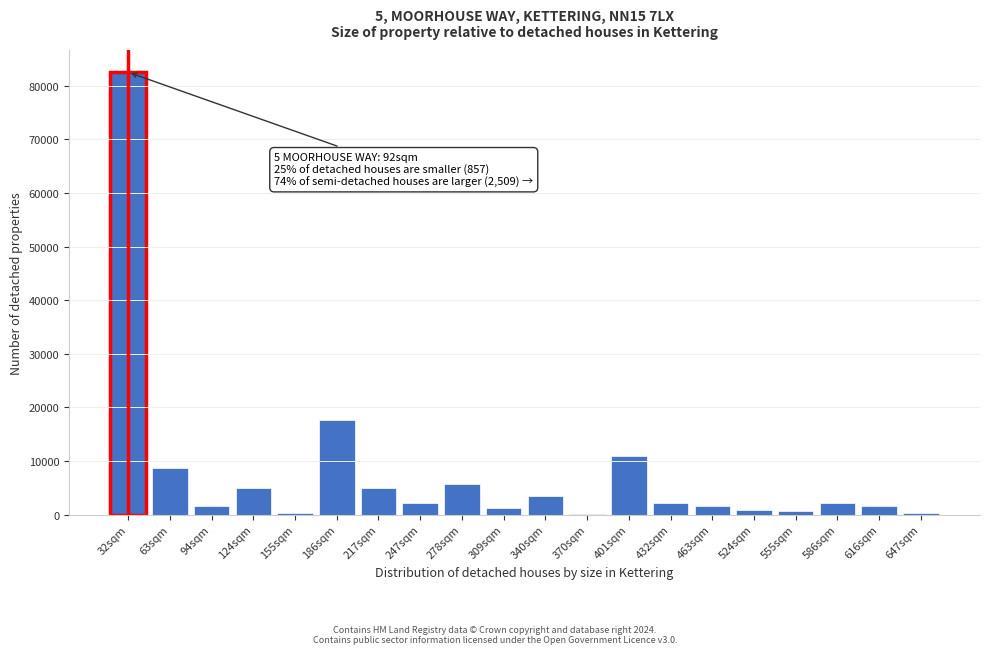

What is the greatest value displayed?

82533